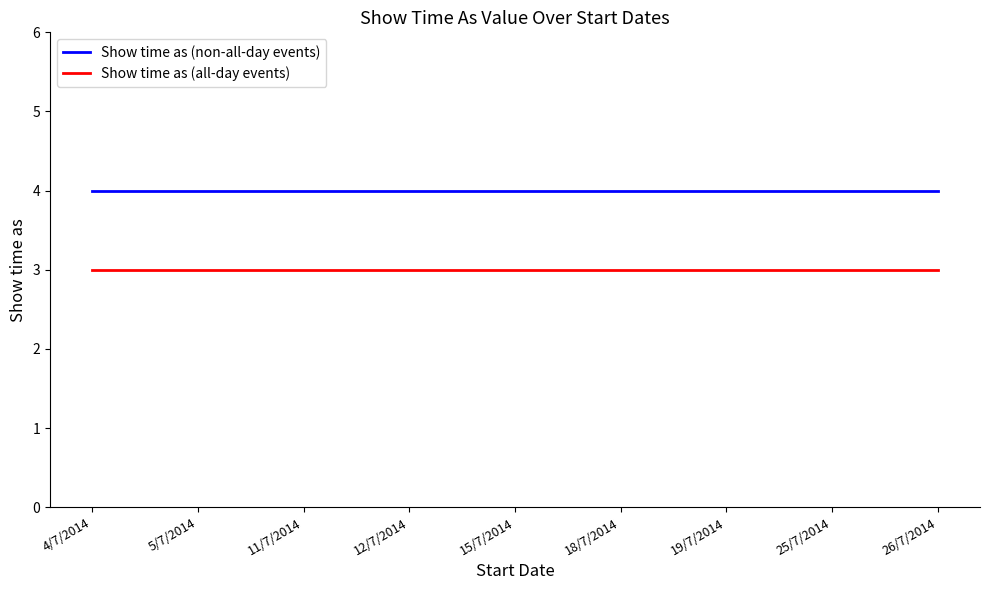

What are all the series names shown in the legend?

Show time as (non-all-day events), Show time as (all-day events)